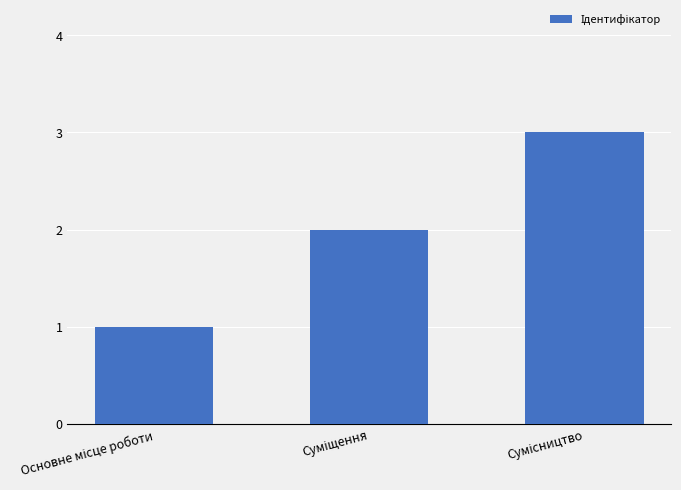

What is the sum of all values?

6